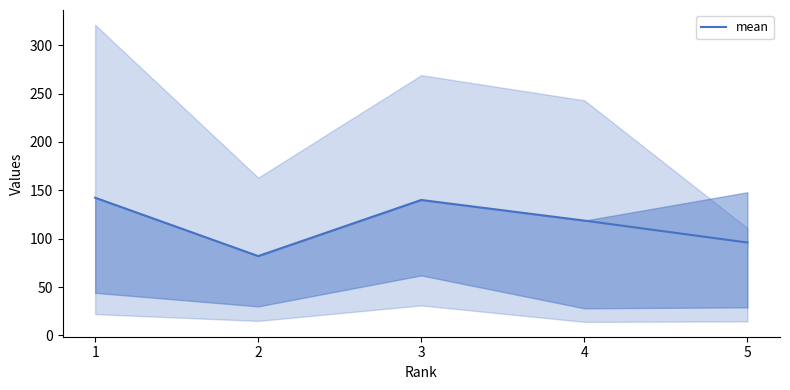

What is the ratio of the value at 1 to the value at 3?

1.0